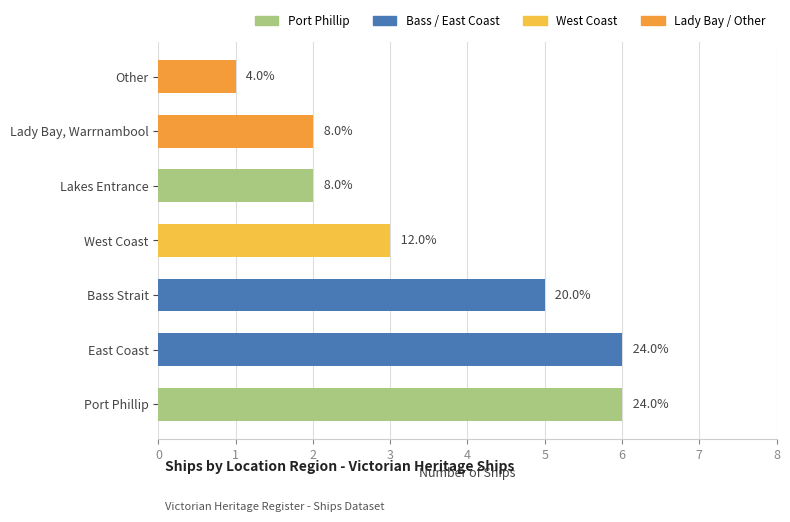

Between Lady Bay, Warrnambool and West Coast, which is larger?

West Coast